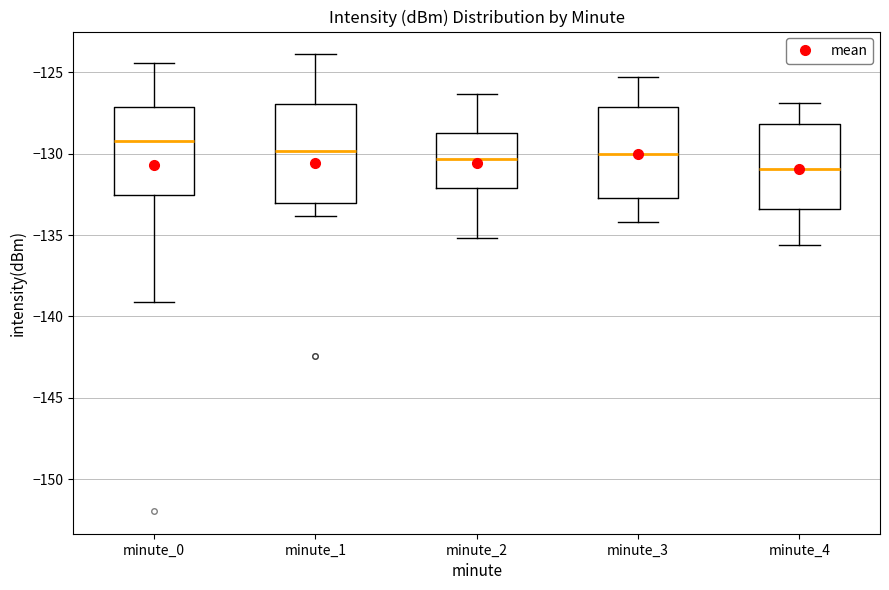

Reading left to right, transcribe this box plot: for each box, give where its median line is, the range the box spans, and where its two whiskers end, as read against the y-axis. The values are not printed on the chart, so give them approximately, as read against the axis.

minute_0: median -129.0, box -132.5 to -127.0, whiskers -139.0 to -124.5
minute_1: median -130.0, box -133.0 to -127.0, whiskers -134.0 to -124.0
minute_2: median -130.5, box -132.0 to -128.5, whiskers -135.0 to -126.5
minute_3: median -130.0, box -132.5 to -127.0, whiskers -134.0 to -125.5
minute_4: median -131.0, box -133.5 to -128.0, whiskers -135.5 to -127.0